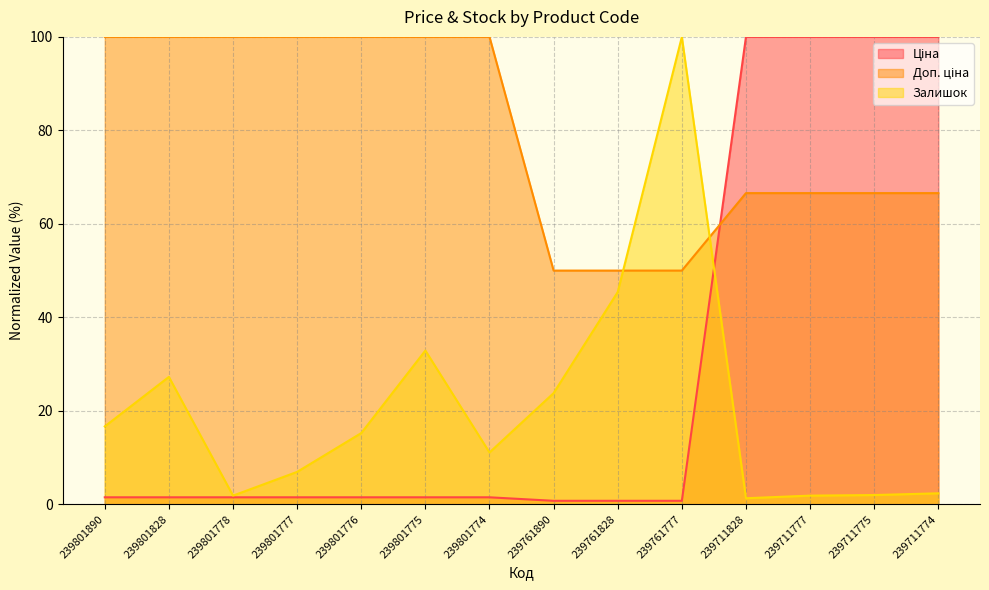

What is the minimum value for Залишок?

1.3